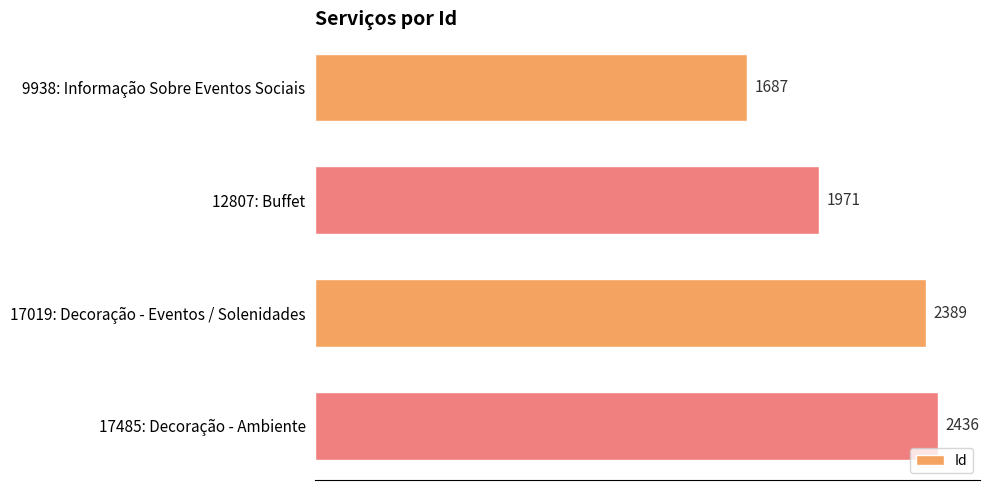

What value does the data have at 17485: Decoração - Ambiente, to the nearest 10?

2440